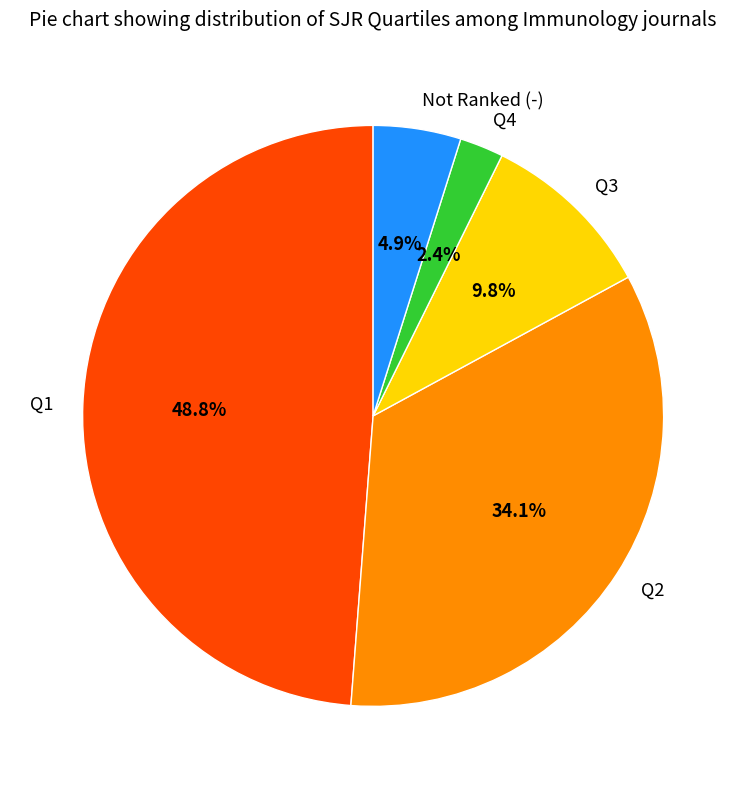

How many slices are in this pie chart?

5